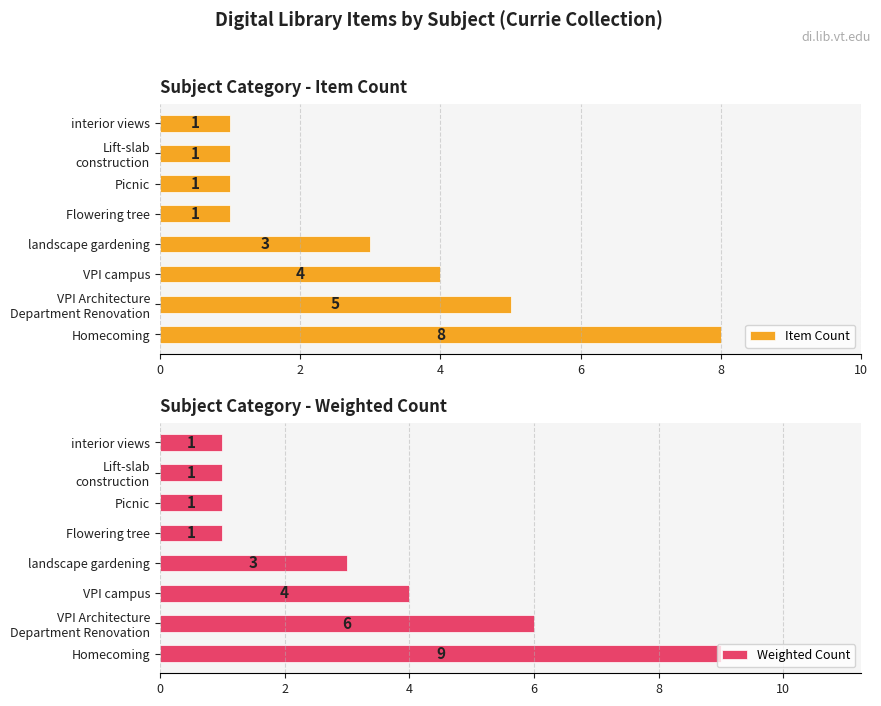

List the series in order of their overall mean, highest first.

Weighted Count, Item Count